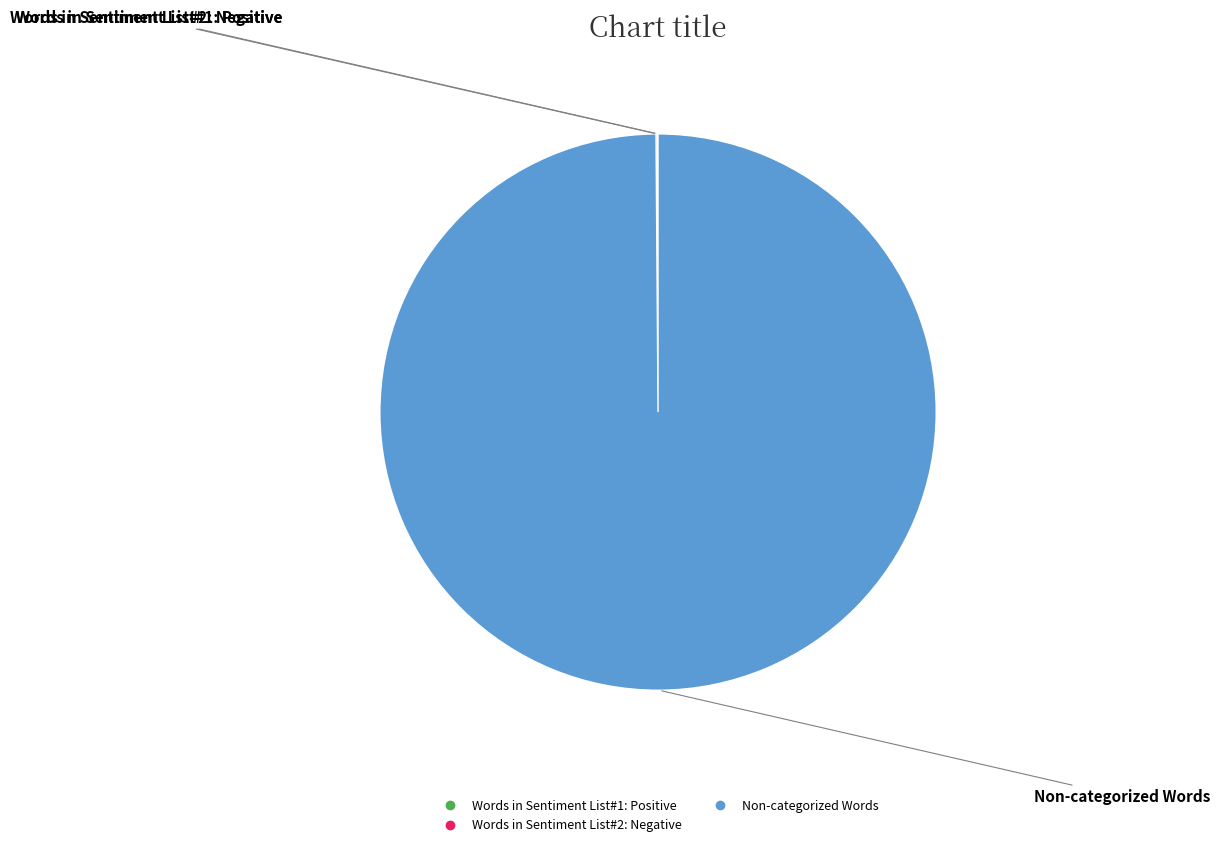

Is there any slice that represents more than half of the pie?

Yes